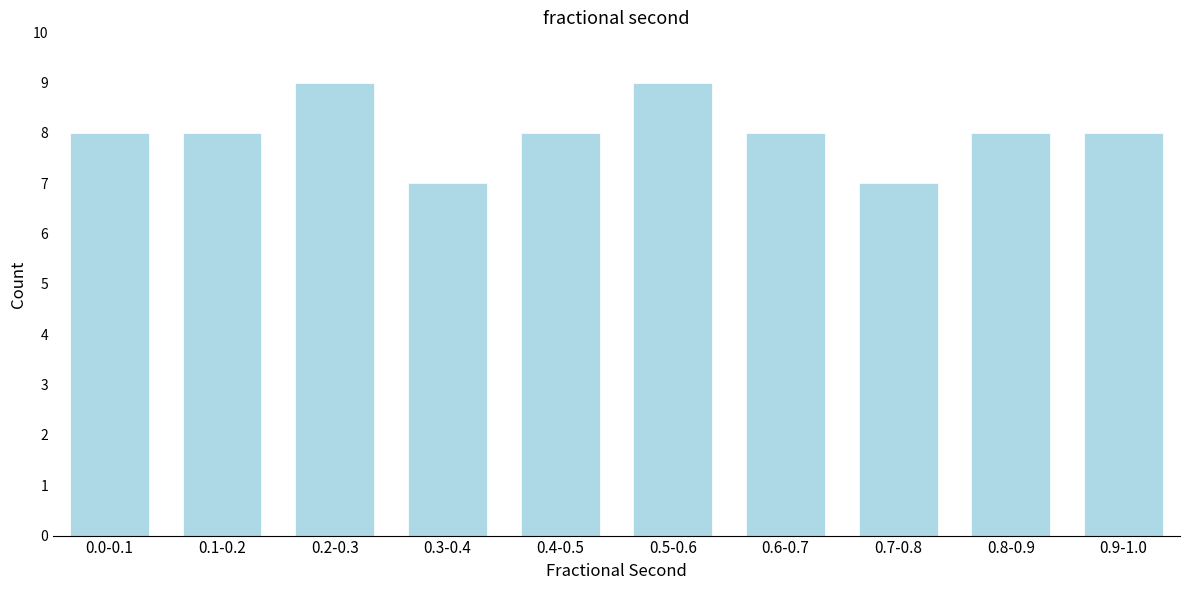

Reading left to right, what are all the values shown in this chart?

8	8	9	7	8	9	8	7	8	8